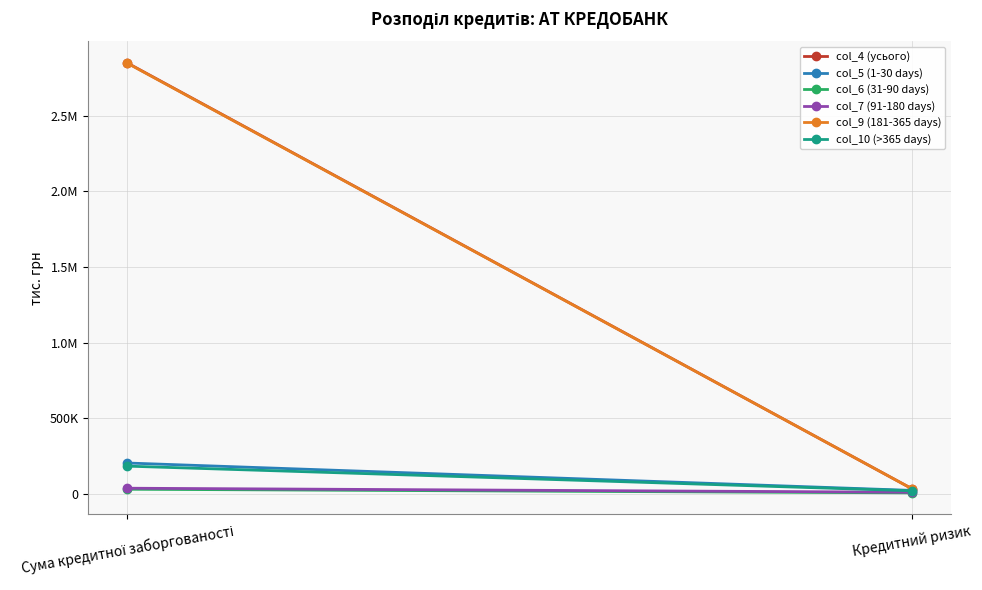

What is the total value across all series at Кредитний ризик?

130798.8